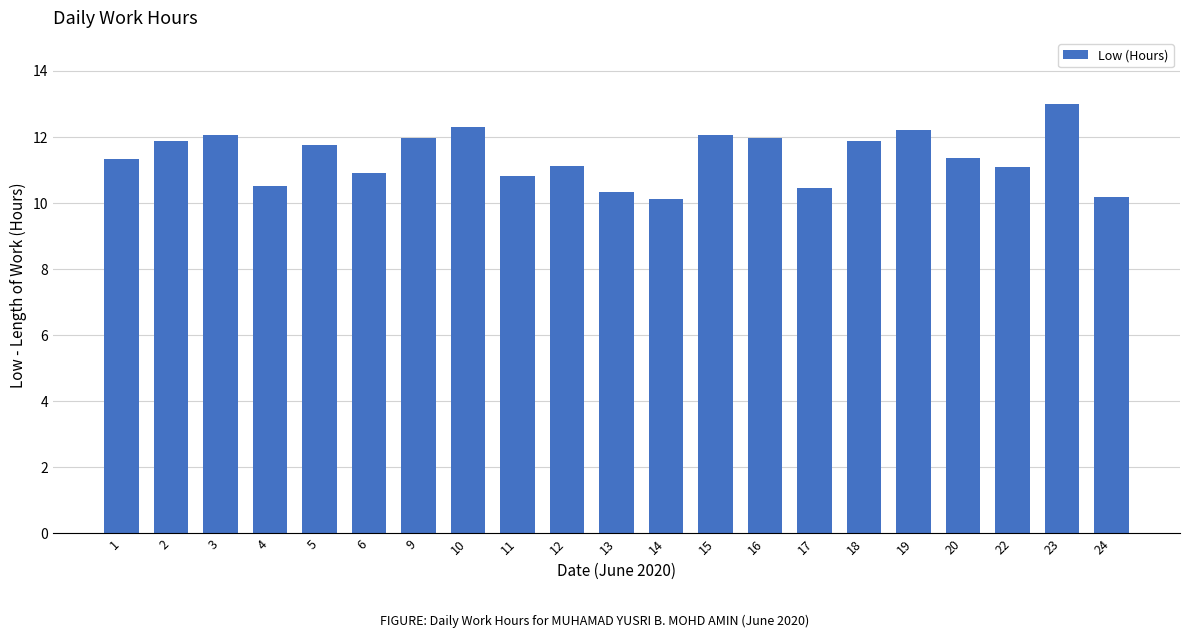

Count the number of data series in this chart.

1